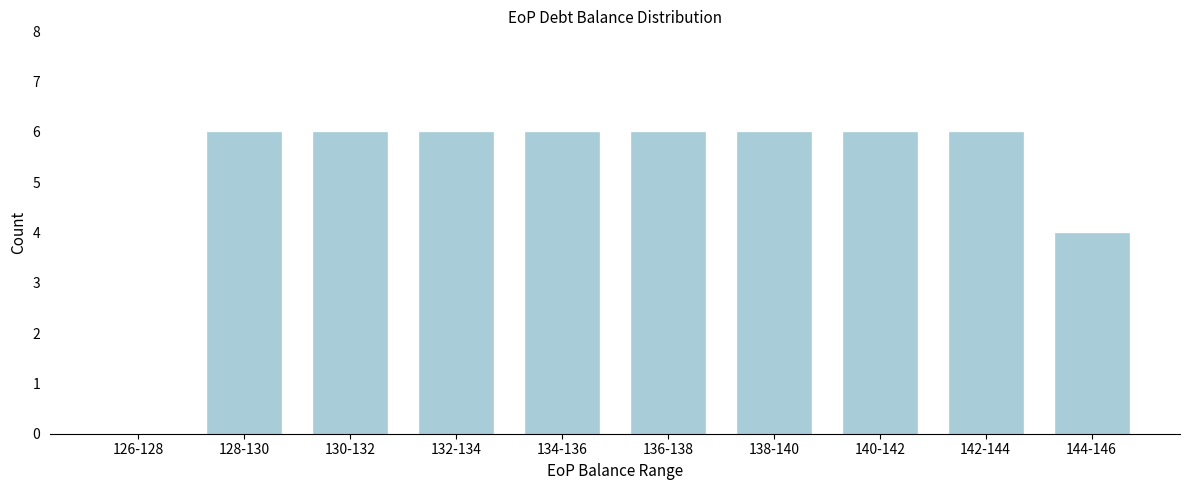

Reading left to right, what are all the values shown in this chart?

126-128=0	128-130=6	130-132=6	132-134=6	134-136=6	136-138=6	138-140=6	140-142=6	142-144=6	144-146=4